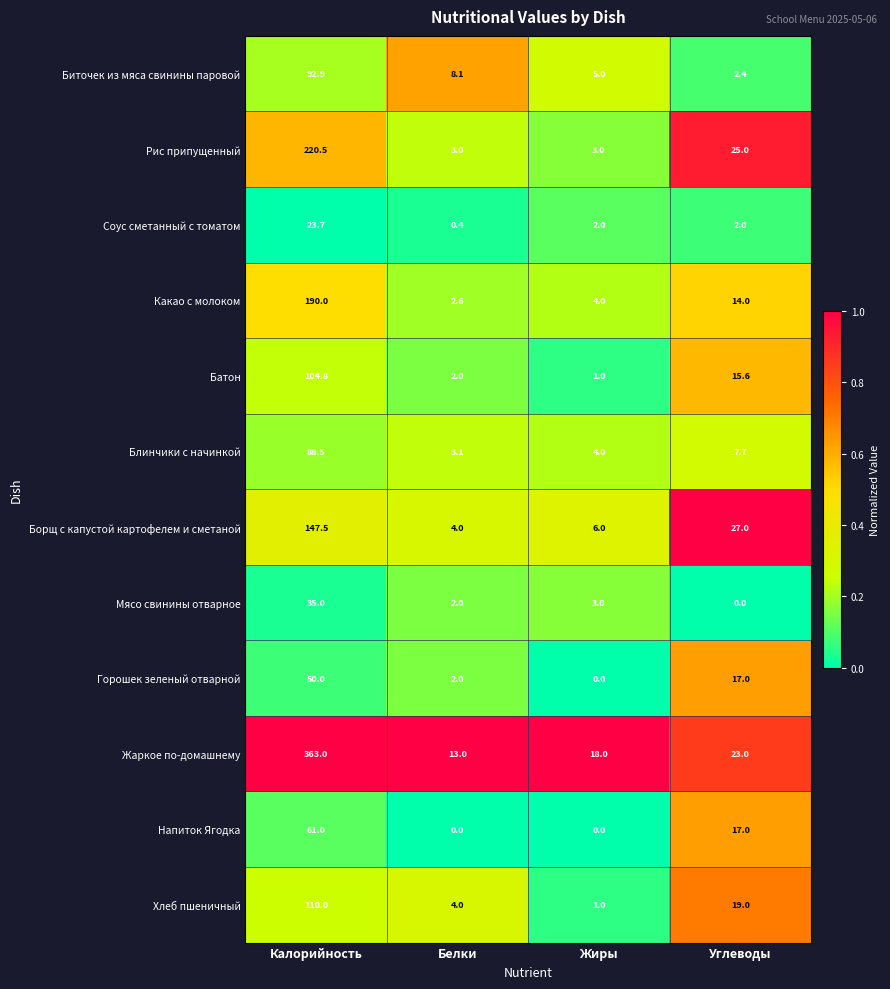

Where is Биточек из мяса свинины паровой nearest to the value 47?

Белки